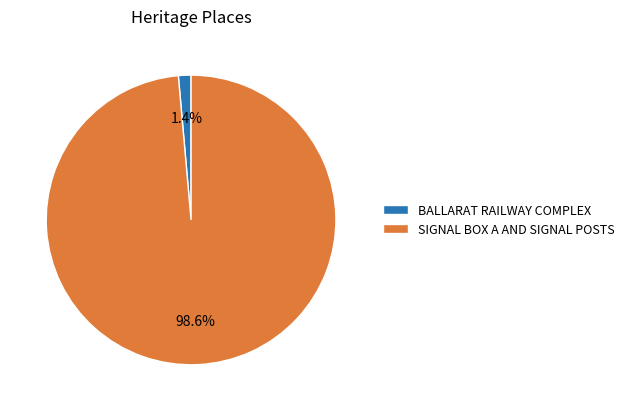

Is it true that BALLARAT RAILWAY COMPLEX is 14% of the pie?

False